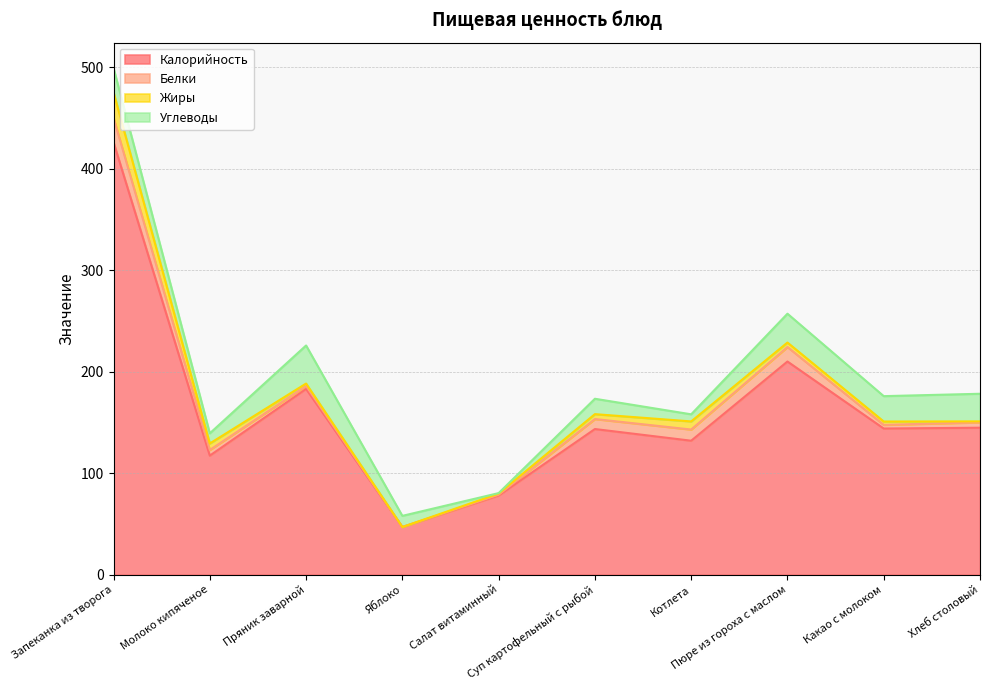

At how many categories does at least one series exceed 155?

3